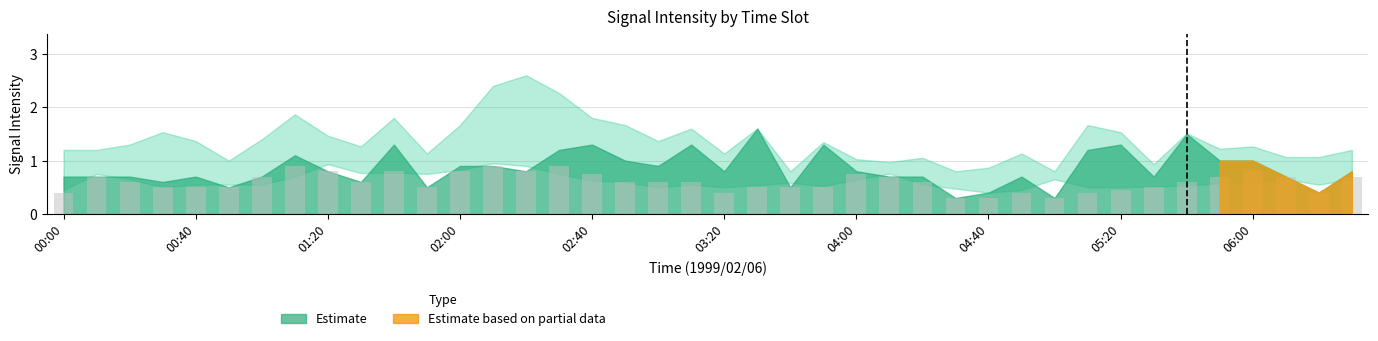

What is the value of the 1st bar from the left?

0.4